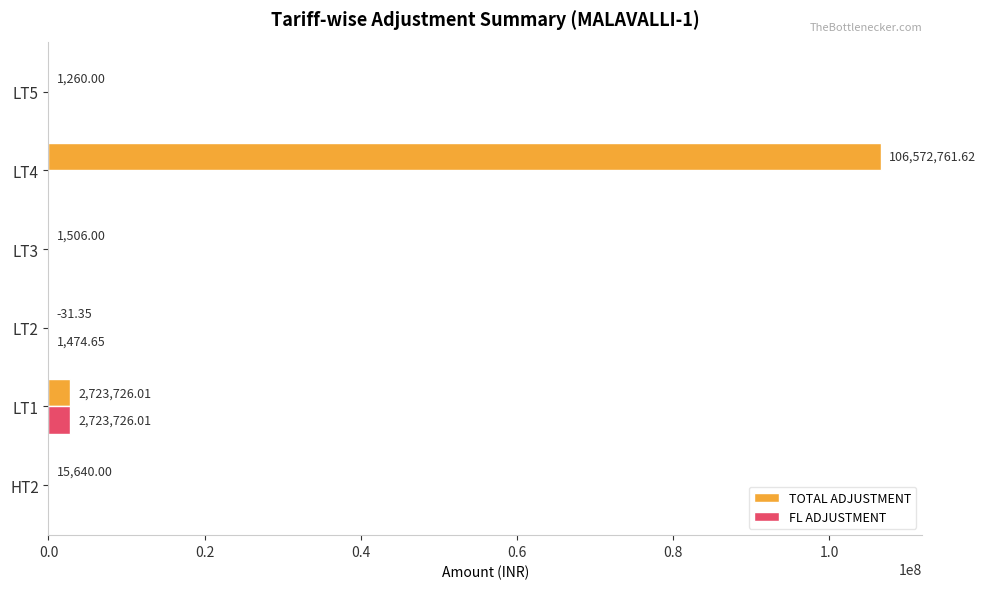

At which category is the sum across all series the highest?

LT4